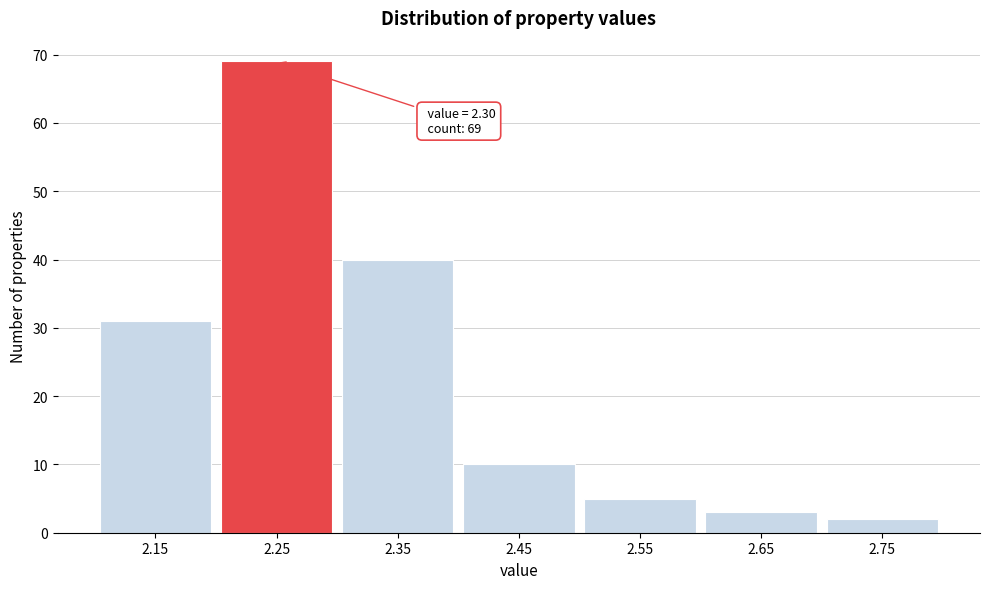

Reading left to right, extract all data points from this chart.

31	69	40	10	5	3	2